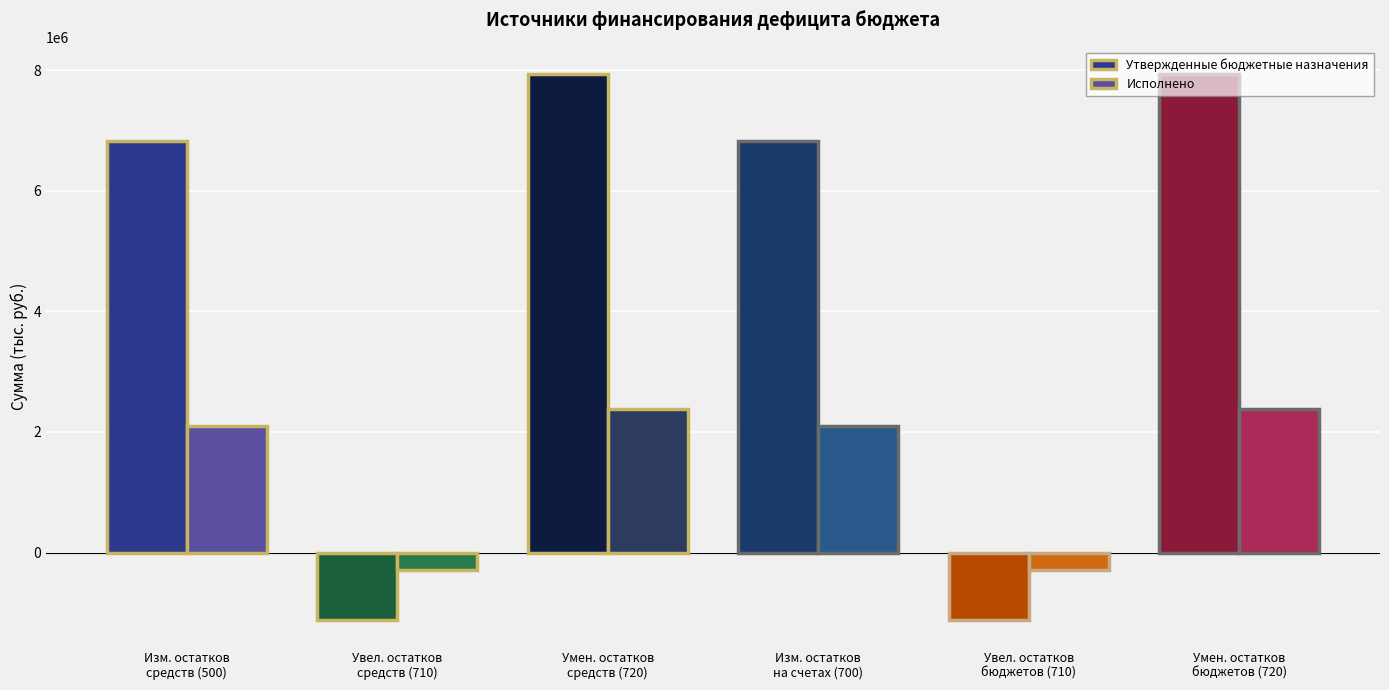

What is the lowest value of the Утвержденные бюджетные назначения series?

-1111000.0